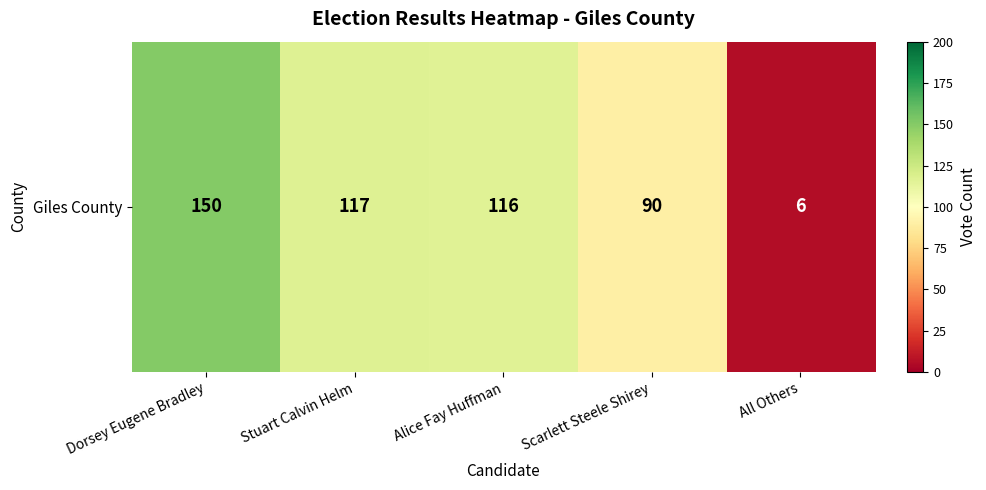

Reading right to left, list all the values displayed in this chart.

6	90	116	117	150